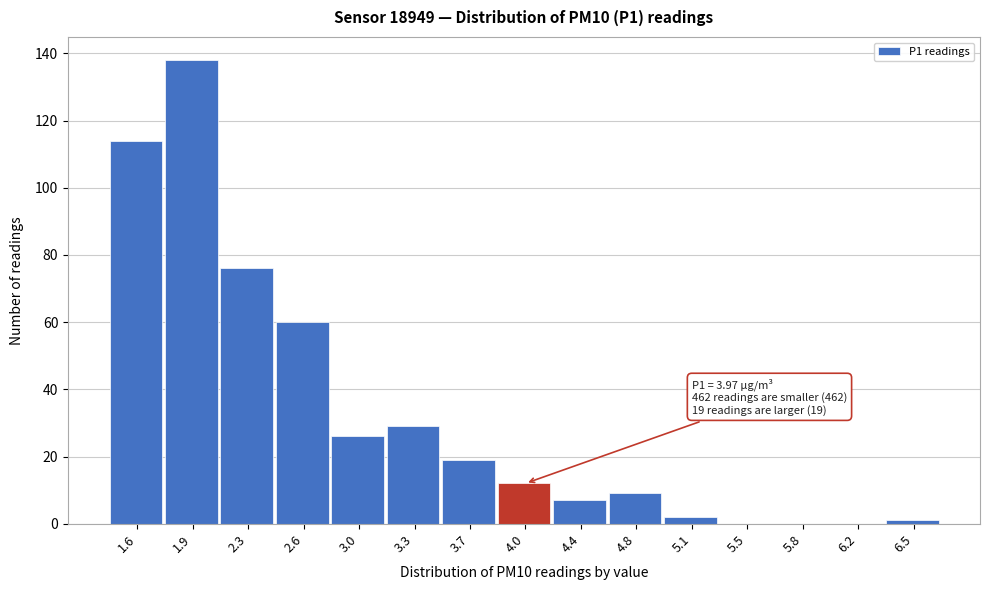

Which range on the x-axis has the tallest bar?

1.75 to 2.10